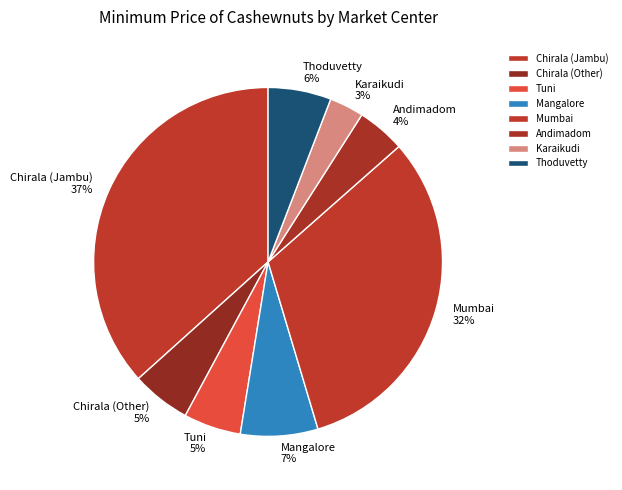

Which has a higher value, Mangalore or Chirala (Other)?

Mangalore